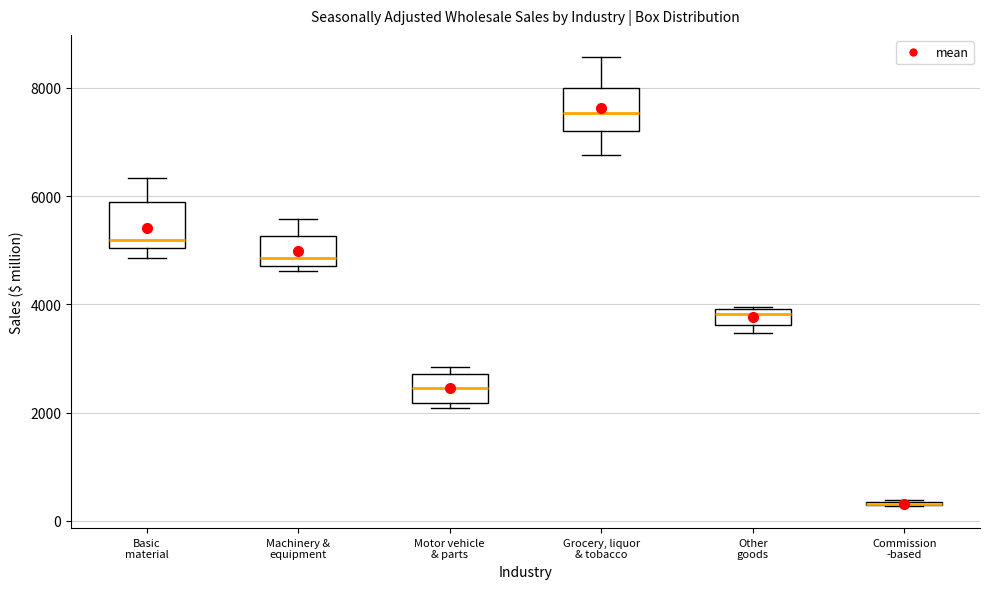

Where is the upper edge of the box for Machinery & equipment on the y-axis? The values are not printed on the chart, so give them approximately, as read against the axis.

5200